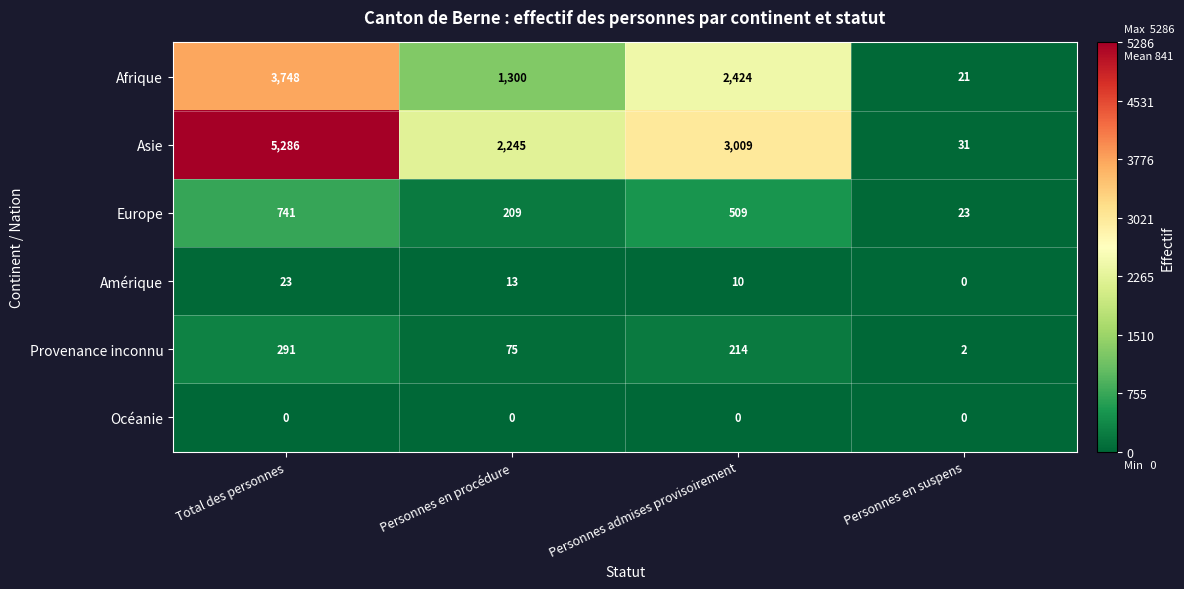

At which category is the sum across all series the highest?

Total des personnes